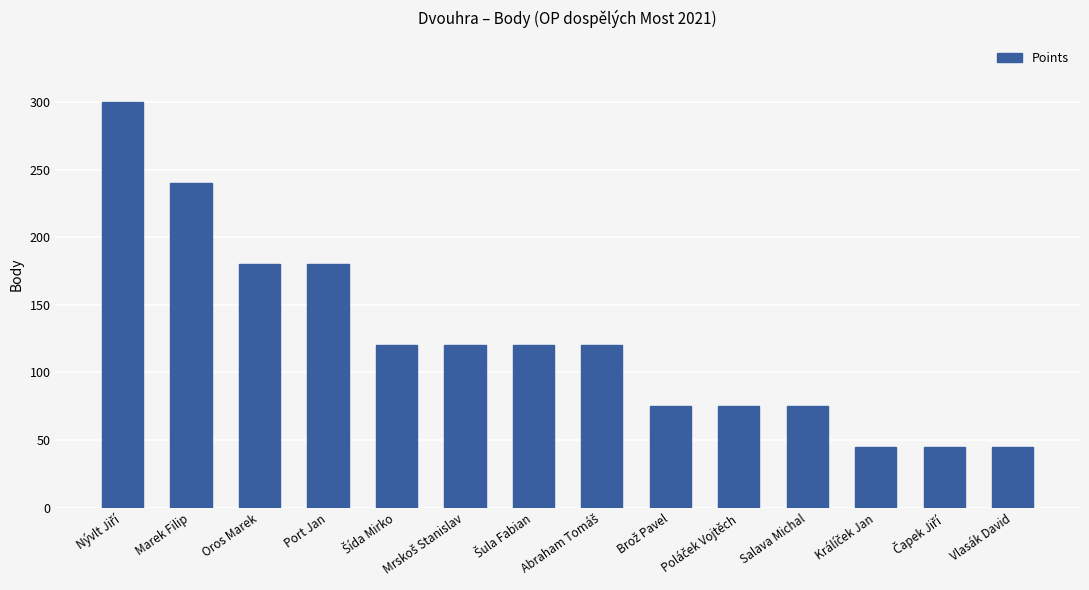

How many series are shown in this chart?

1